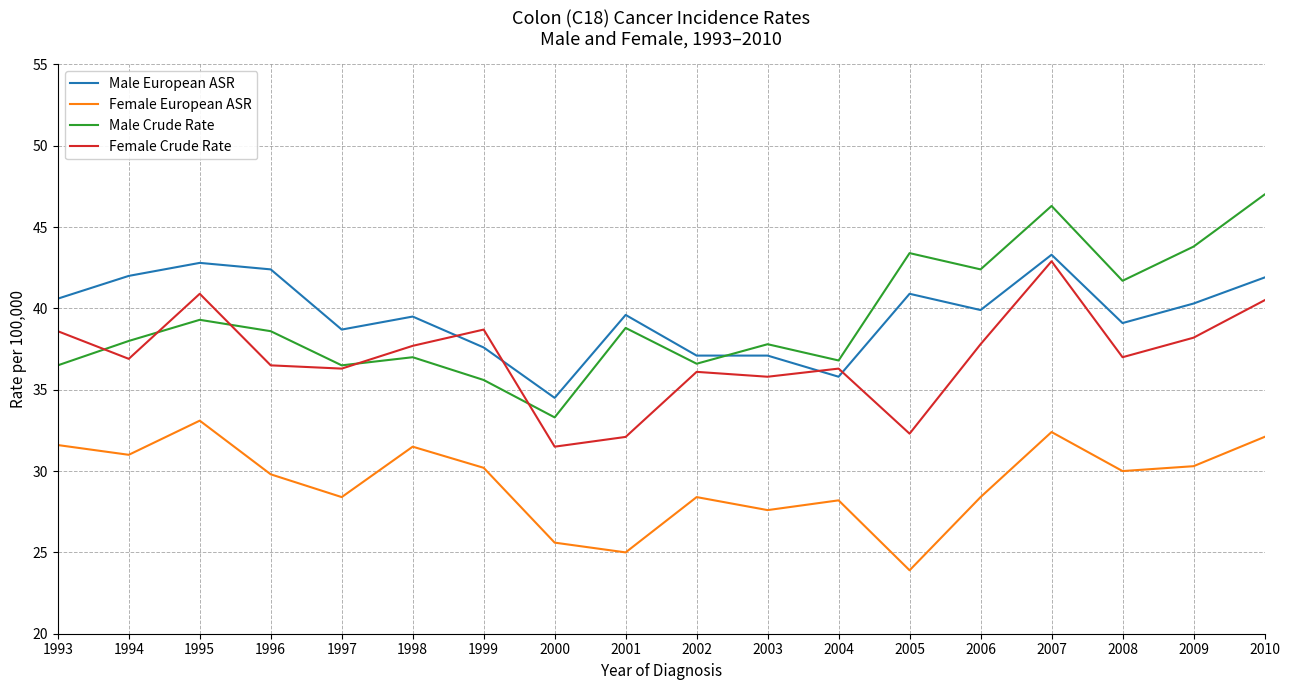

Between which two adjacent categories do Female Crude Rate and Male European ASR first intersect?

1998 and 1999